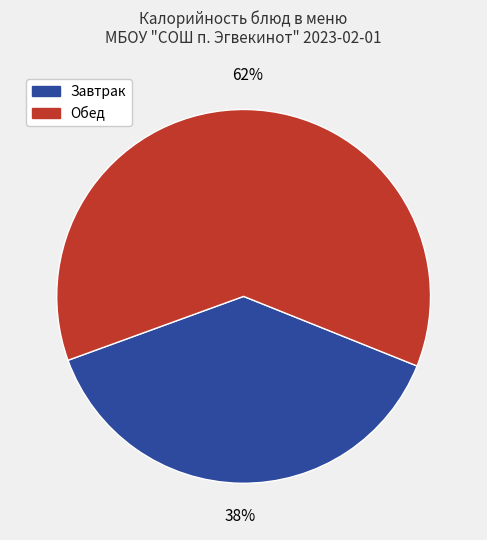

Is there any slice that represents more than half of the pie?

Yes